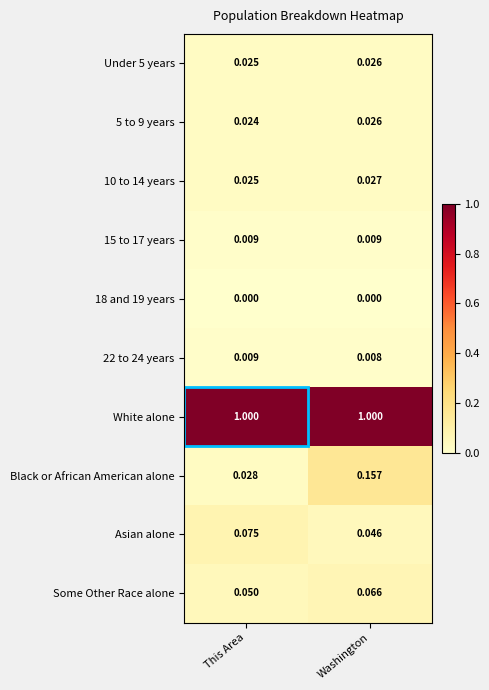

Which series has the largest total across all categories?

White alone